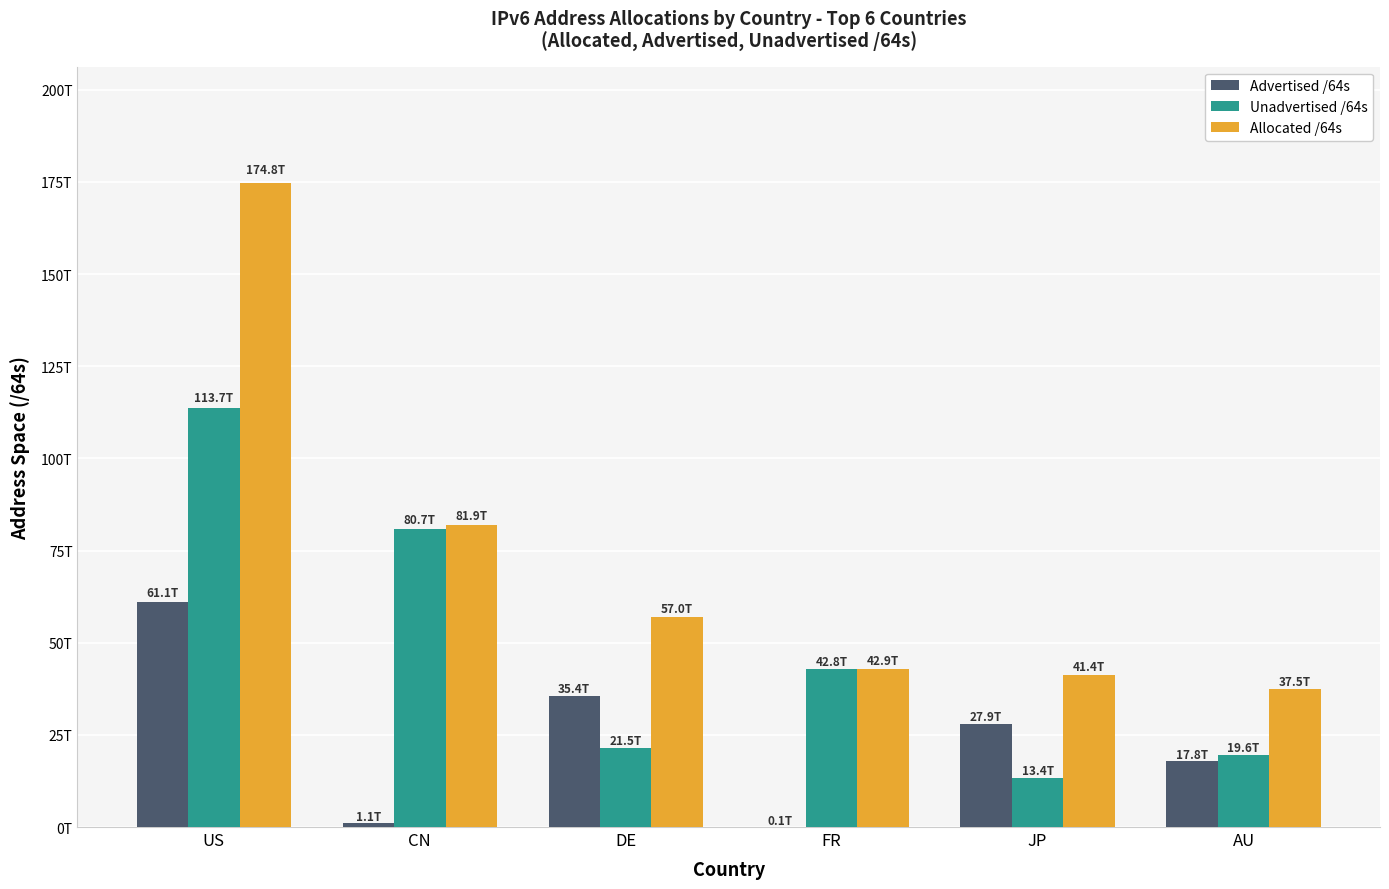

The Allocated /64s series shows 81862078365696 at CN. True or false?

True